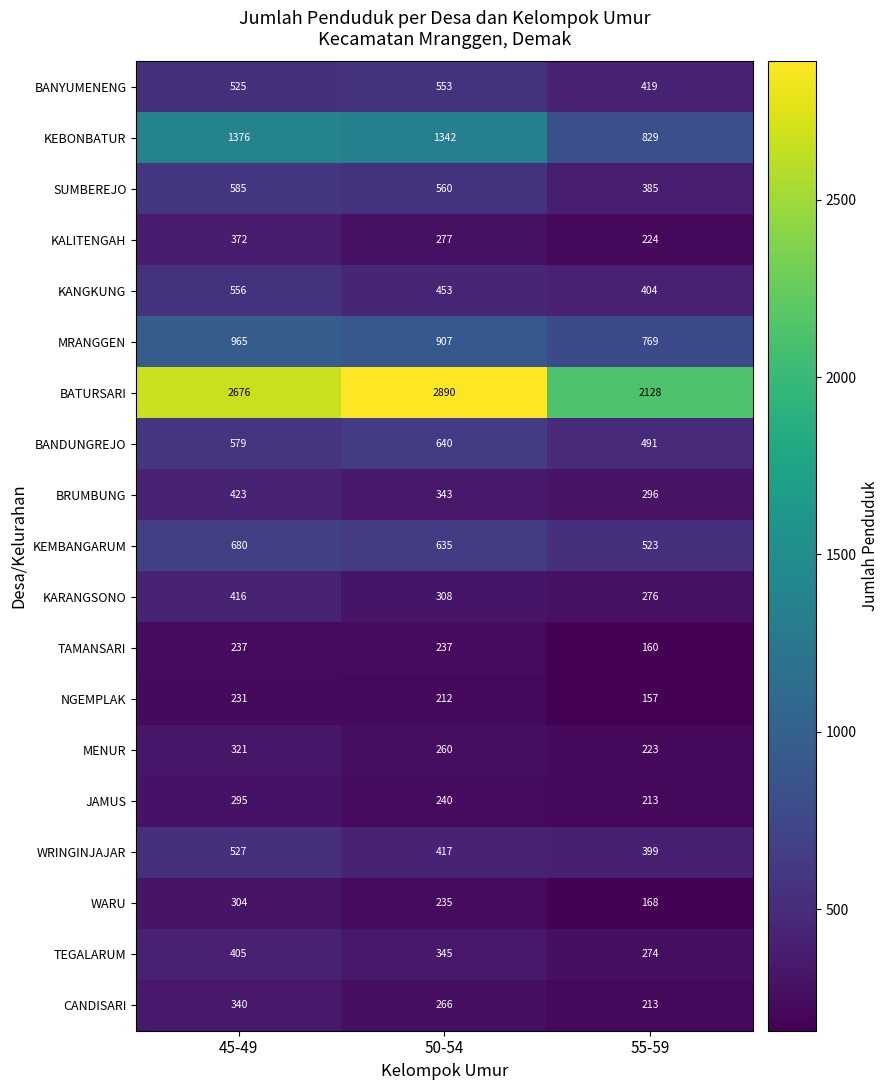

What is the sum of the KEBONBATUR values at 55-59 and 45-49?

2205